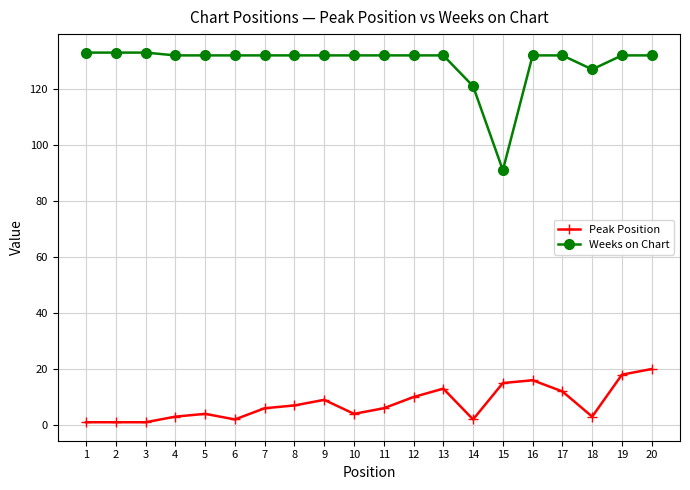

Which series has the largest total across all categories?

Weeks on Chart